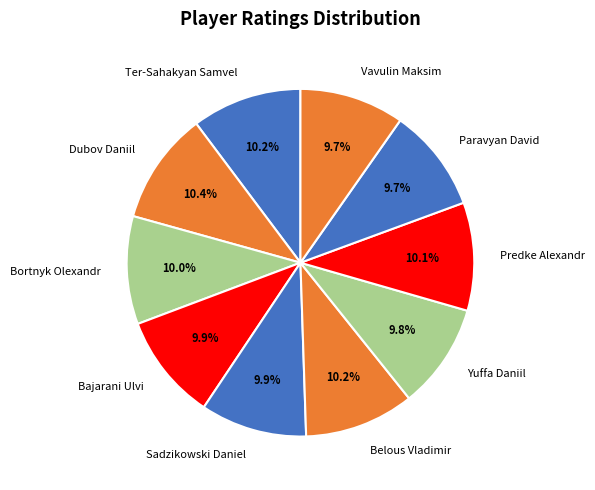

Does Vavulin Maksim account for over 50% of the chart?

No